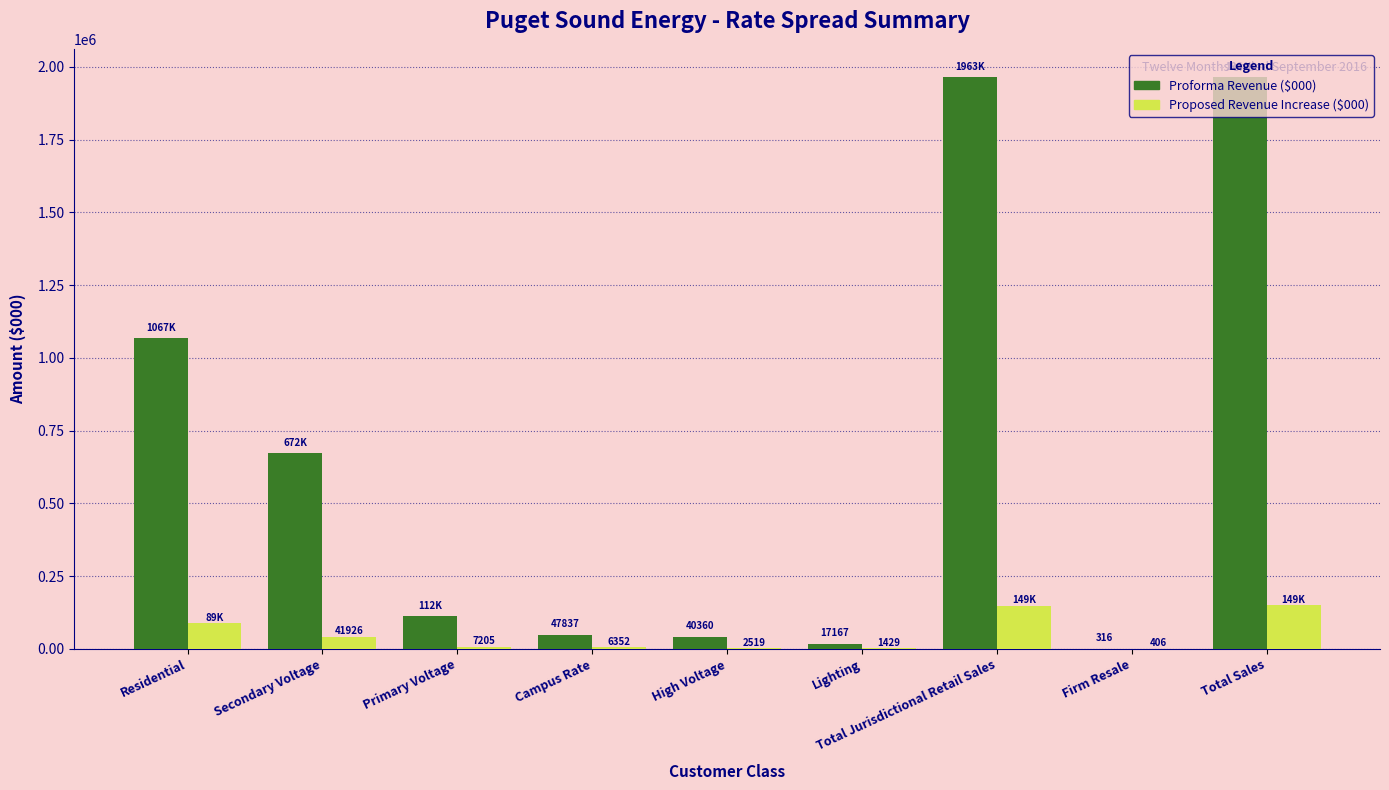

What is the total value across all series at Firm Resale?

722.5